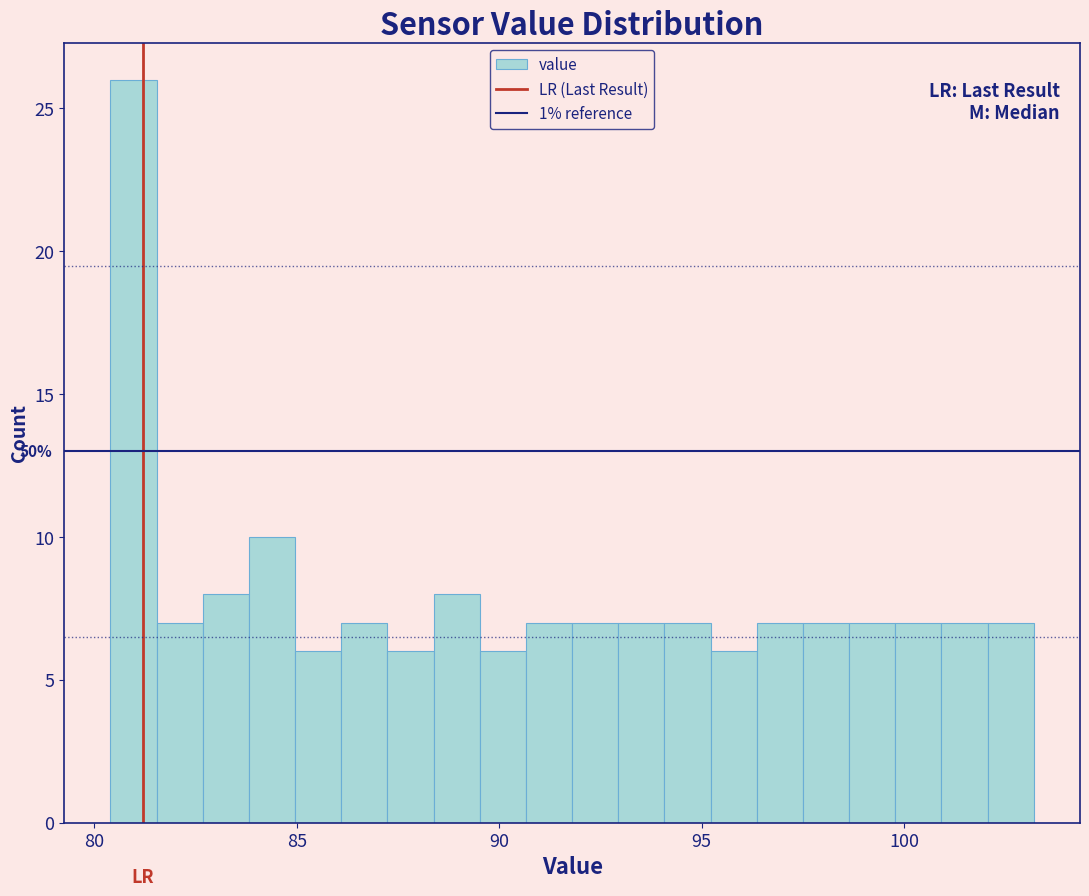

Read against the x-axis, roughly where is the centre of the tallest bar?

81.0